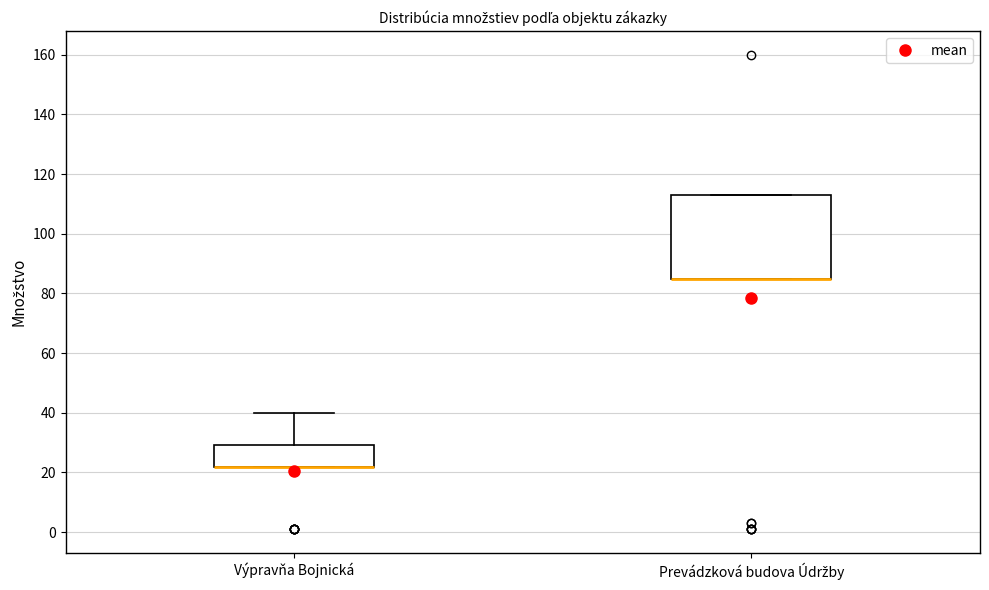

Where is the upper edge of the box for Výpravňa Bojnická on the y-axis? The values are not printed on the chart, so give them approximately, as read against the axis.

30